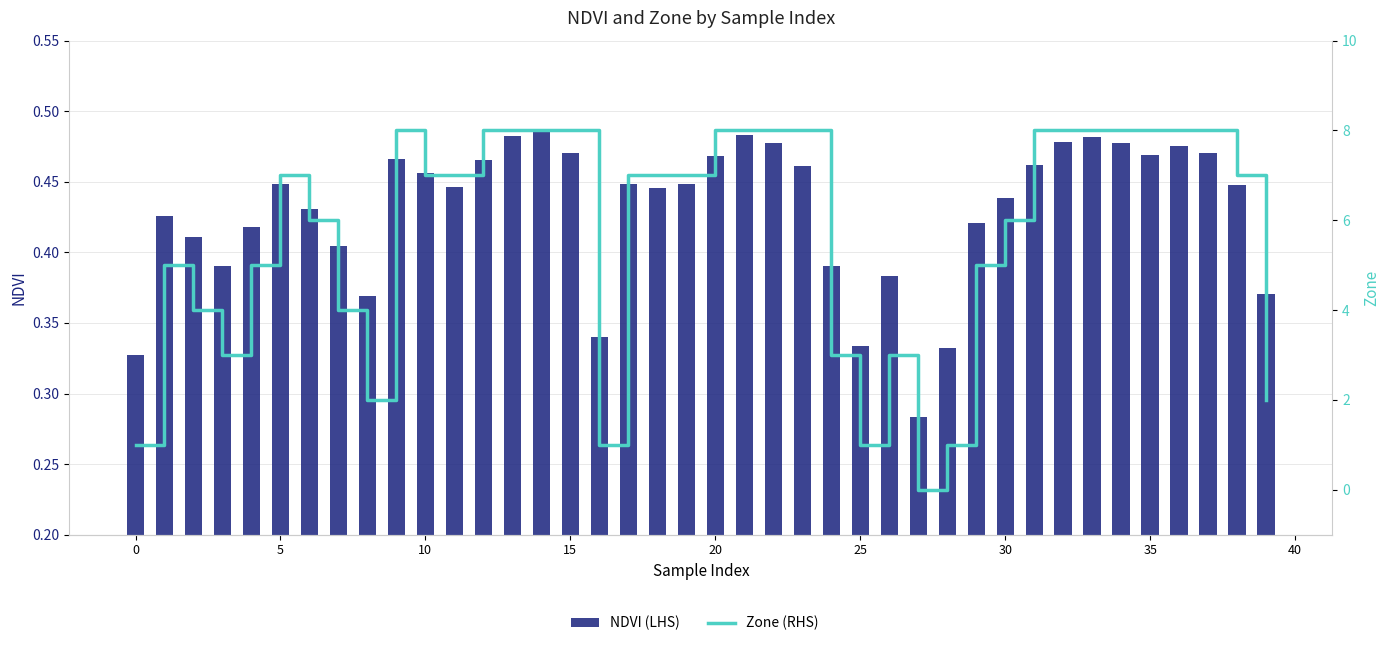

Is the value of NDVI (LHS) at 20 greater than the value of Zone (RHS) at 13?

No